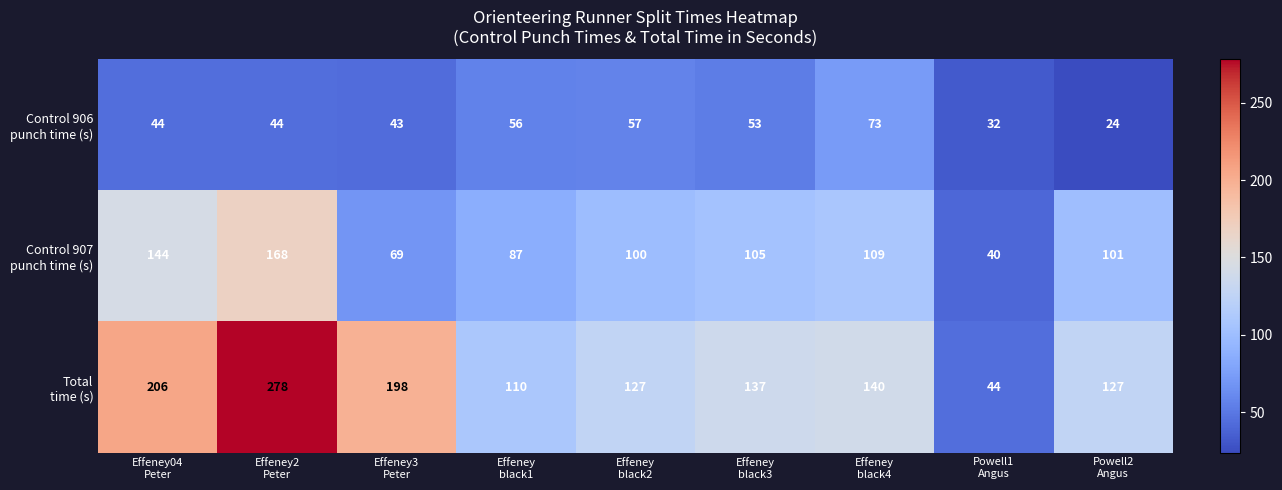

What is the minimum value shown in the chart?

24